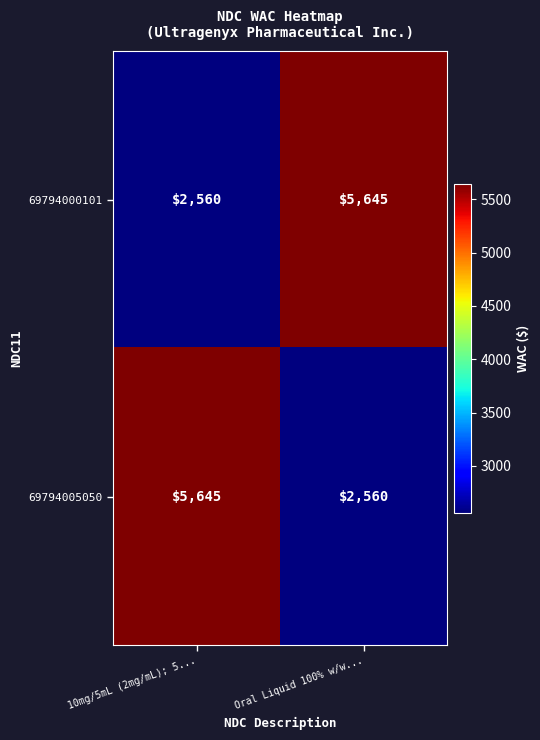

Reading left to right, extract all data points from this chart.

69794000101: 10mg/5mL (2mg/mL); 5...=2560	Oral Liquid 100% w/w...=5645
69794005050: 10mg/5mL (2mg/mL); 5...=5645	Oral Liquid 100% w/w...=2560